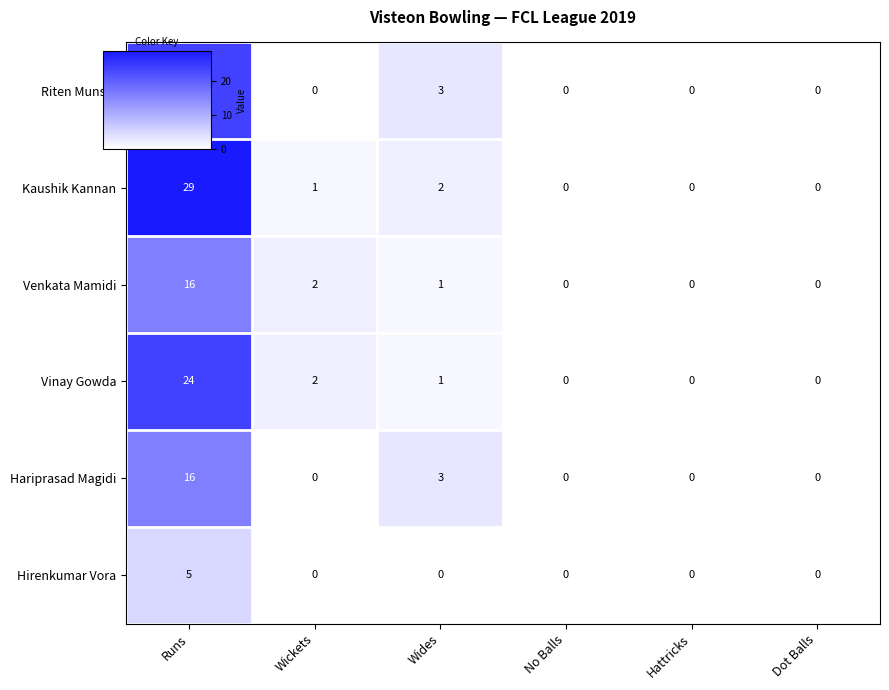

What is the difference between the maximum and minimum values in the Hirenkumar Vora series?

5